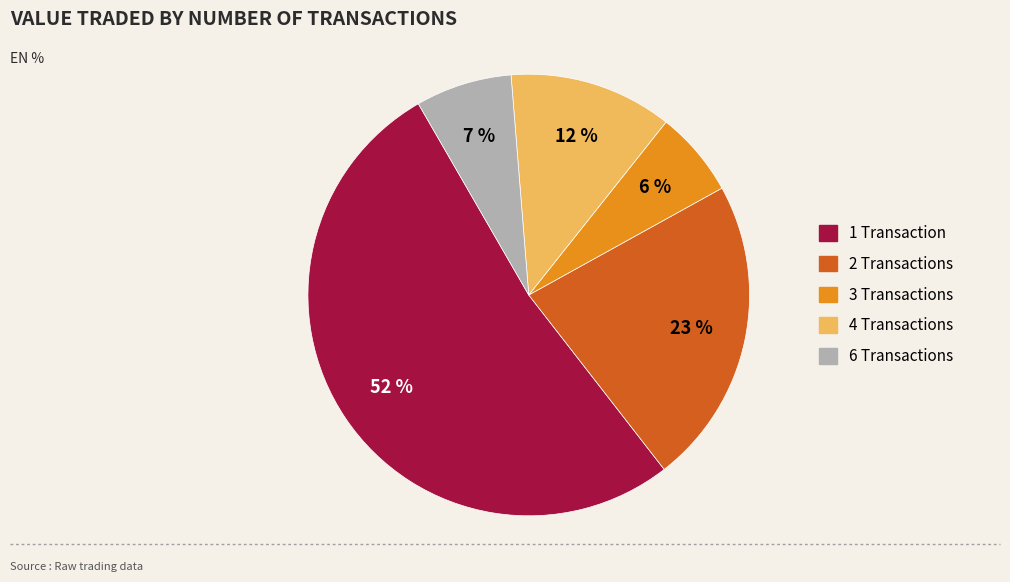

How many slices are in this pie chart?

5